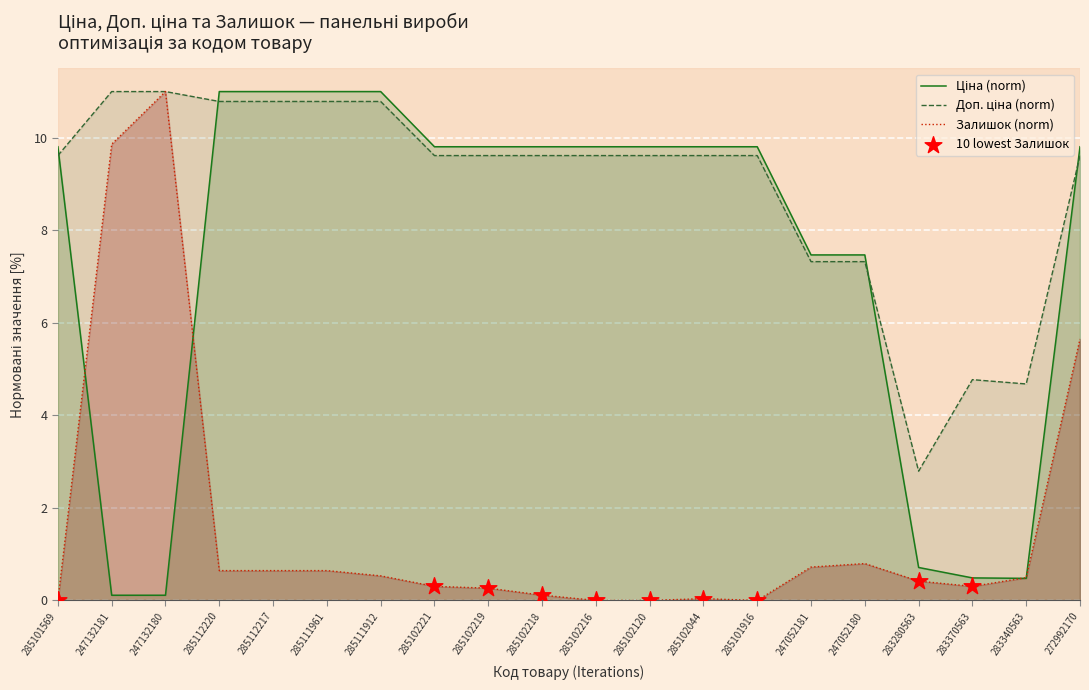

What are all the series names shown in the legend?

Ціна, Доп. ціна, Залишок